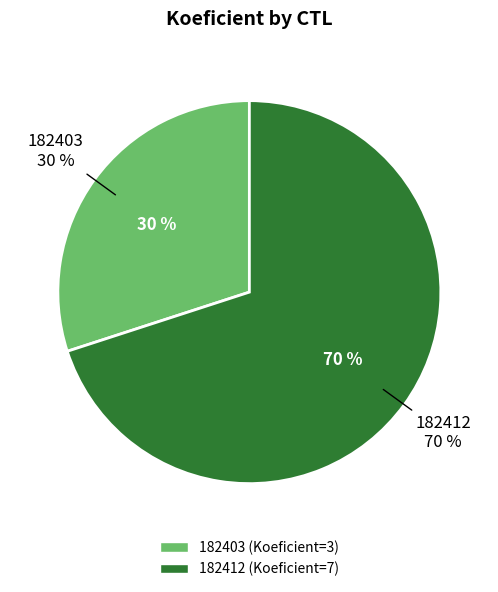

What is the total percentage of 182403 and 182412?

100.0%